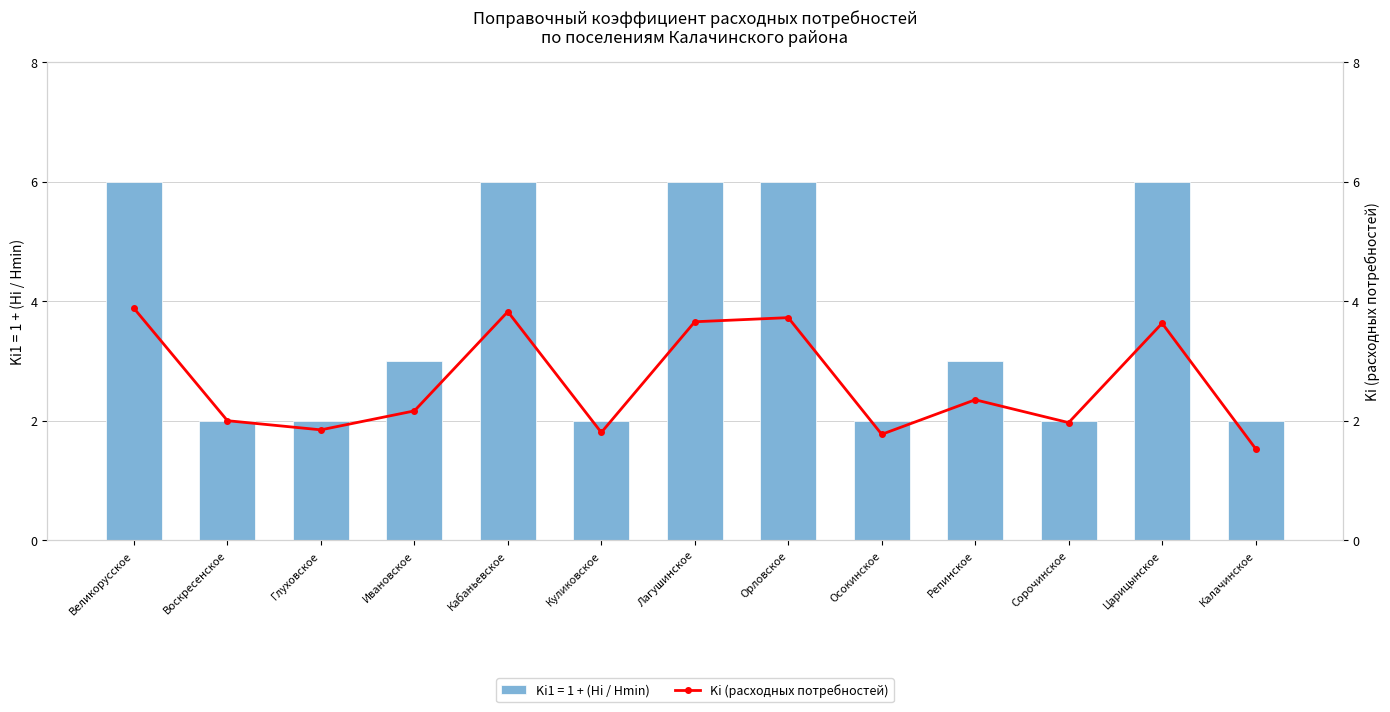

Between Осокинское and Калачинское, which is larger?

Осокинское